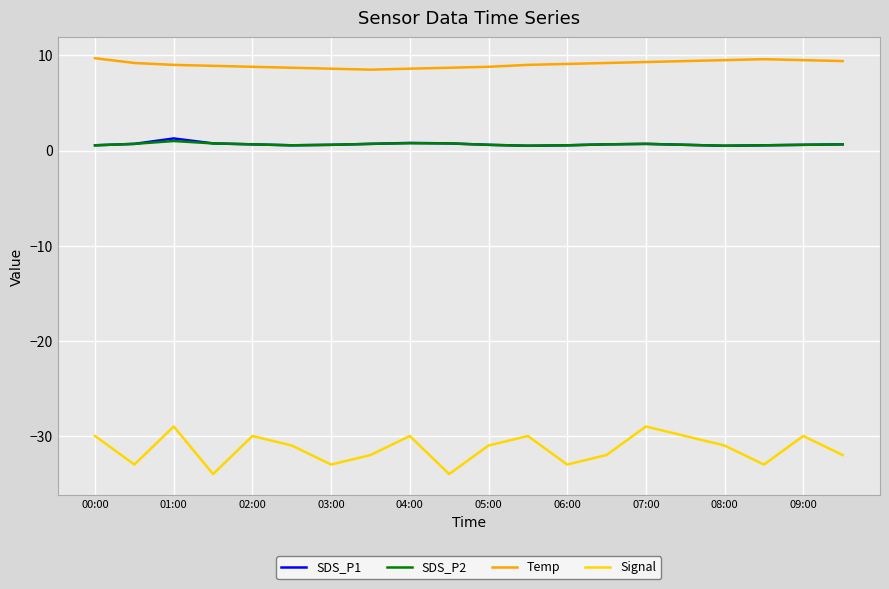

True or false: Signal has more than 1 points higher than both neighbors.

True